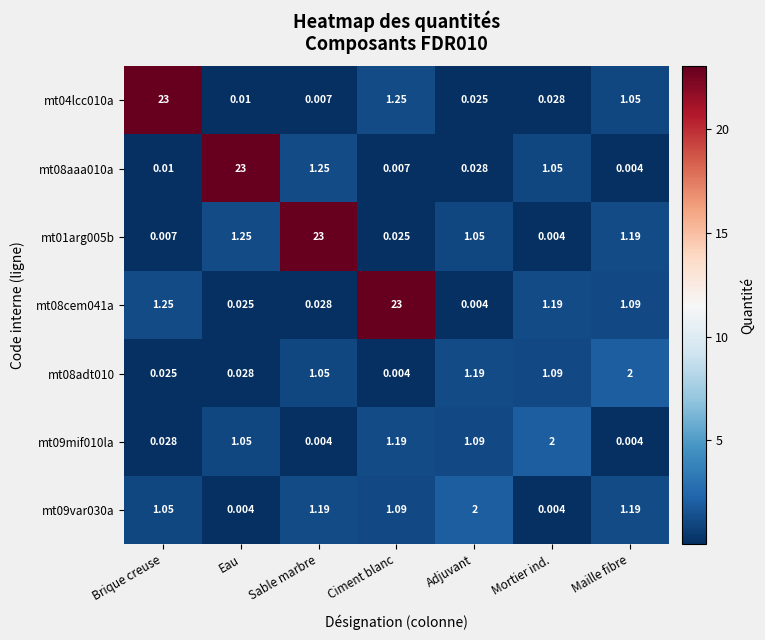

Where is mt08adt010 nearest to the value 1?

Sable marbre